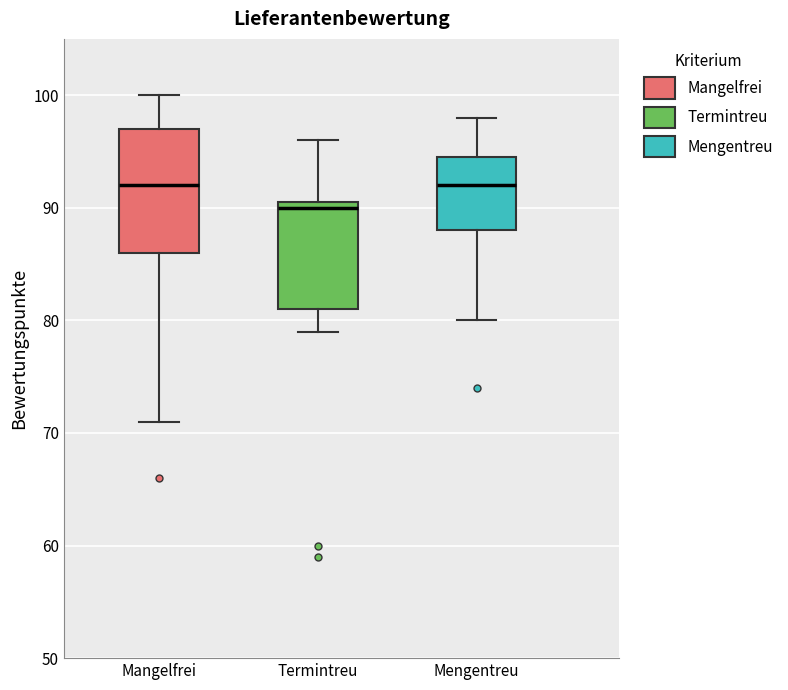

Reading left to right, read every box against the y-axis: the position of its median line, the range the box covers, and the ends of its whiskers. The values are not printed on the chart, so give them approximately, as read against the axis.

Mangelfrei: median 92, box 86 to 97, whiskers 71 to 100
Termintreu: median 90, box 81 to 91, whiskers 79 to 96
Mengentreu: median 92, box 88 to 95, whiskers 80 to 98